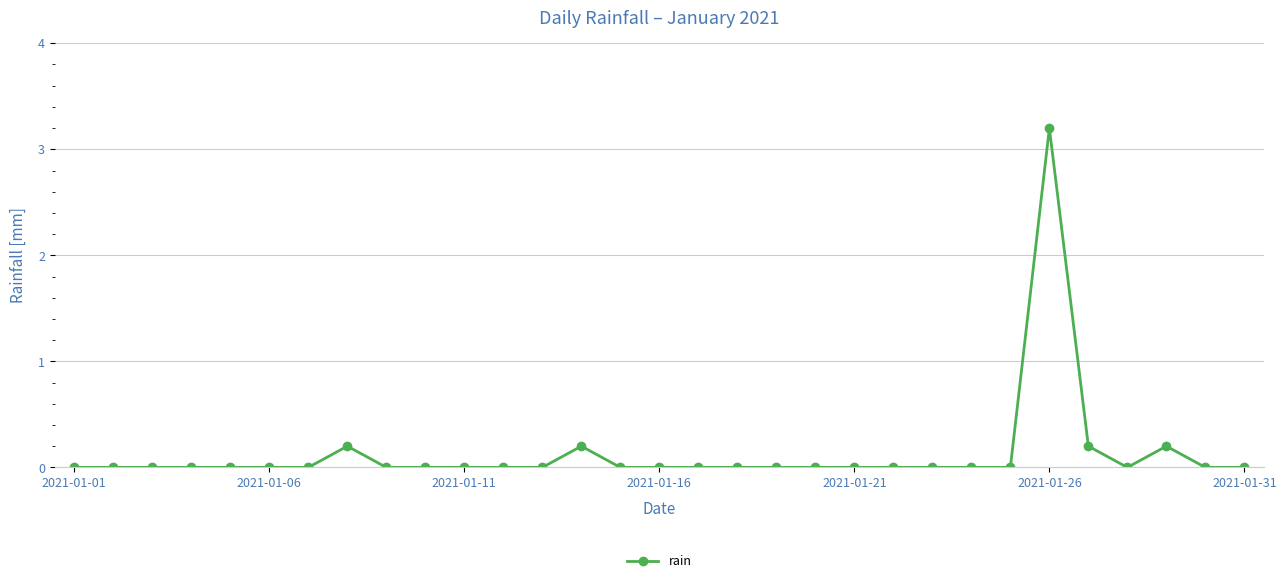

What is the maximum value shown in the chart?

3.2